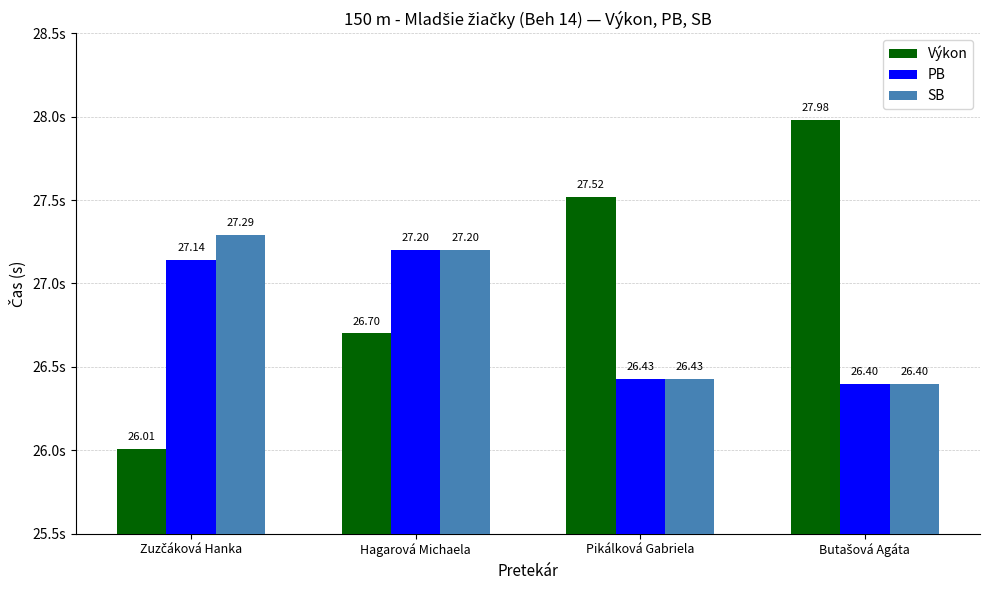

True or false: Výkon has a value of 27.5 at Pikálková Gabriela.

True